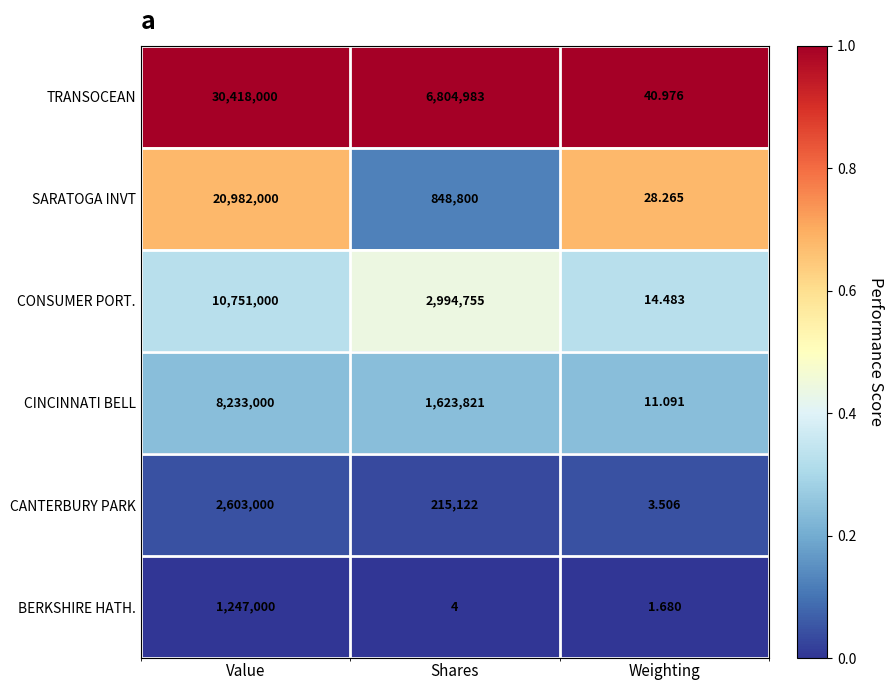

Which category has the lowest value across all series?

Weighting